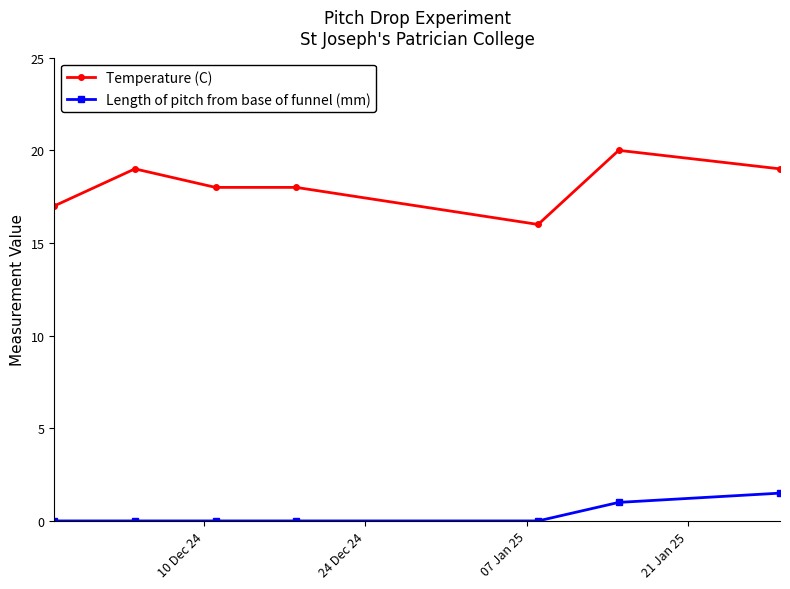

Reading left to right, list all the values displayed in this chart.

Temperature (C): 17.0	19.0	18.0	18.0	16.0	20.0	19.0
Length of pitch from base of funnel (mm): 0.0	0.0	0.0	0.0	0.0	1.0	1.5